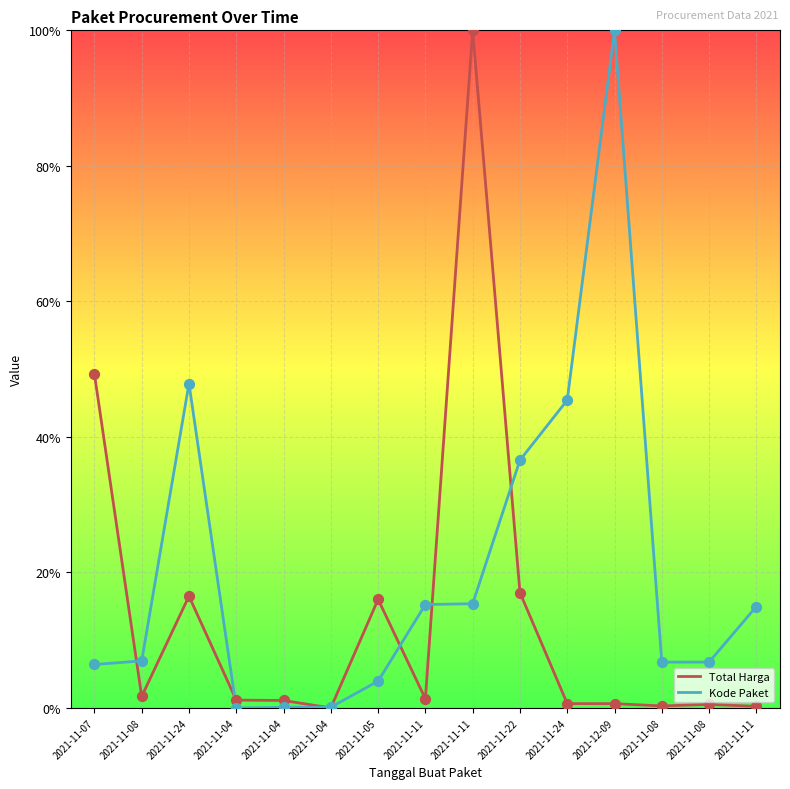

At how many categories does at least one series exceed 0?

15